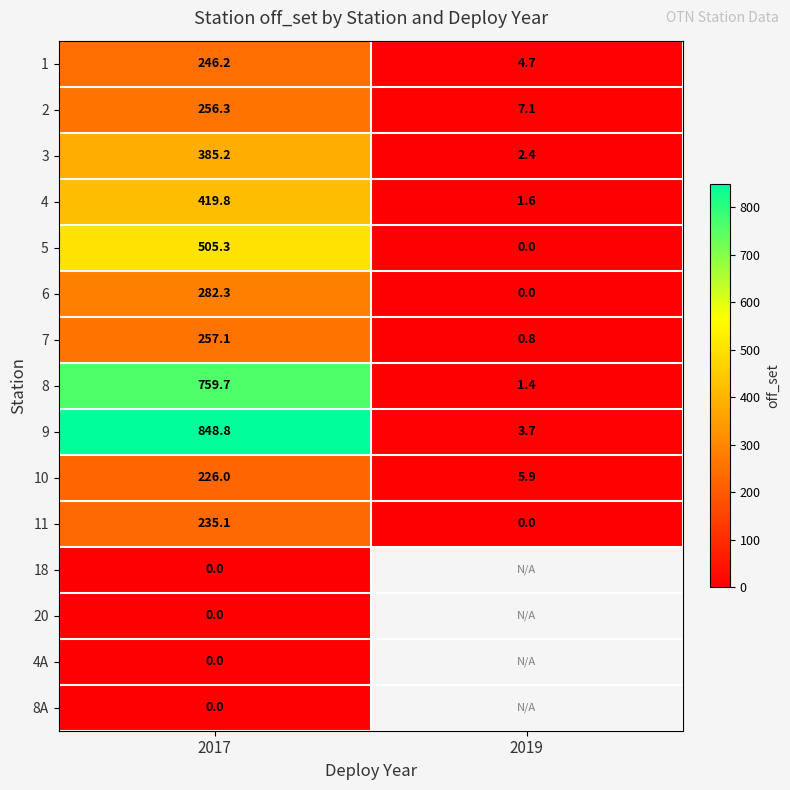

At which category is the sum across all series the highest?

2017